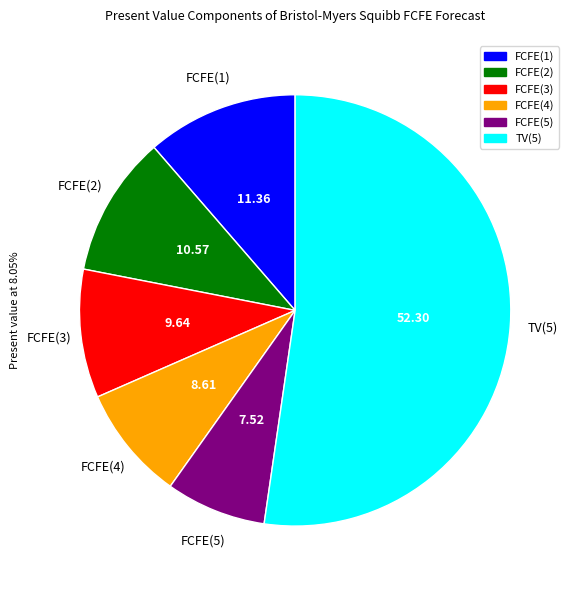

Approximately how many times larger is the value at FCFE(2) compared to FCFE(5)?

1.4